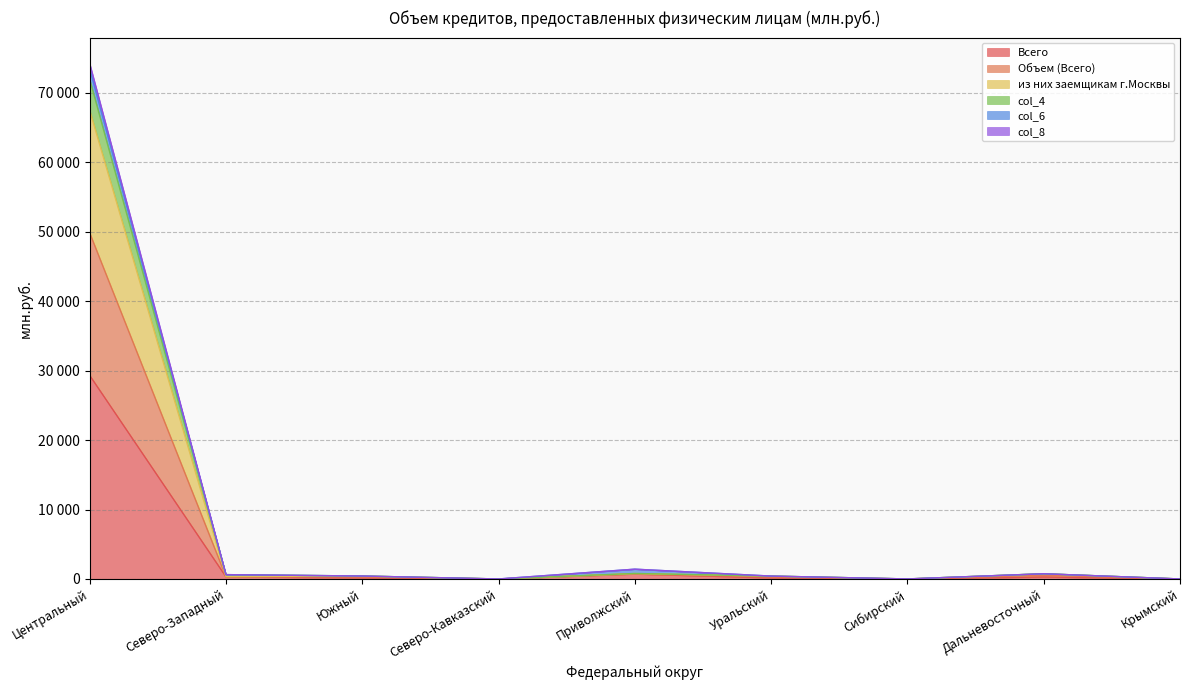

Does the chart display data point markers on the line(s)?

No